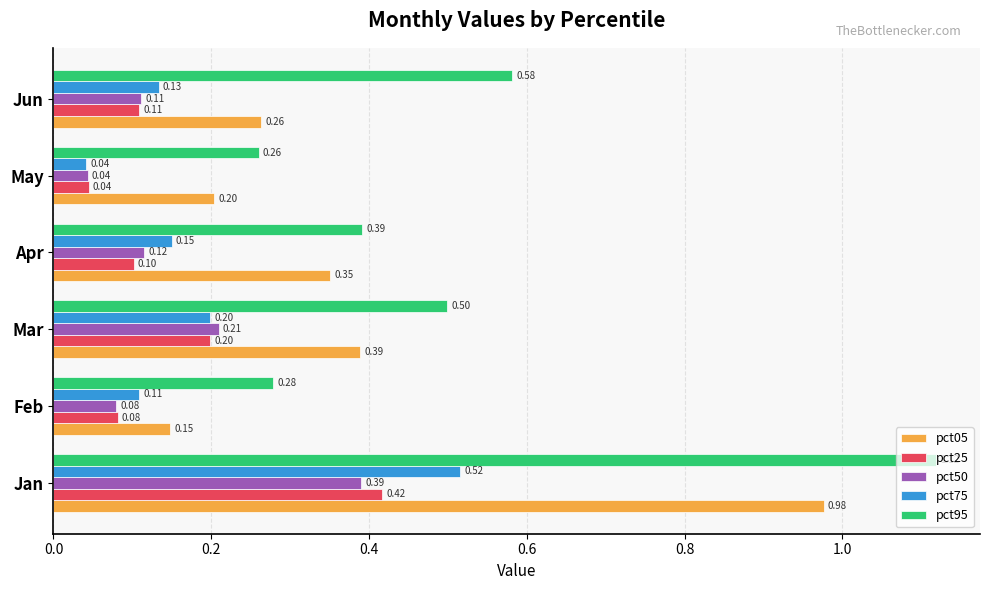

List the series in order of their peak value, highest first.

pct95, pct05, pct75, pct25, pct50